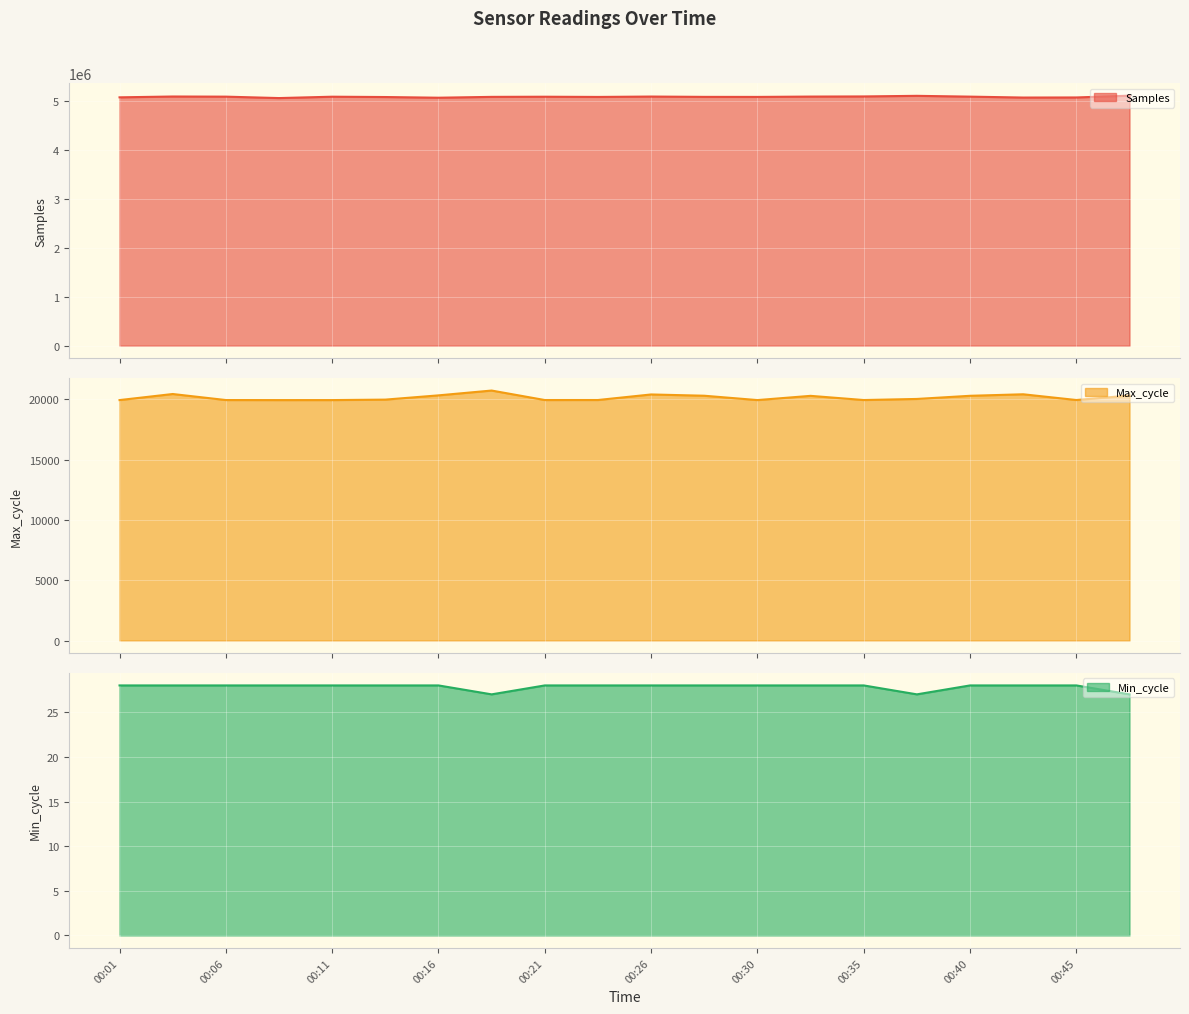

At how many categories does at least one series exceed 2972951?

20